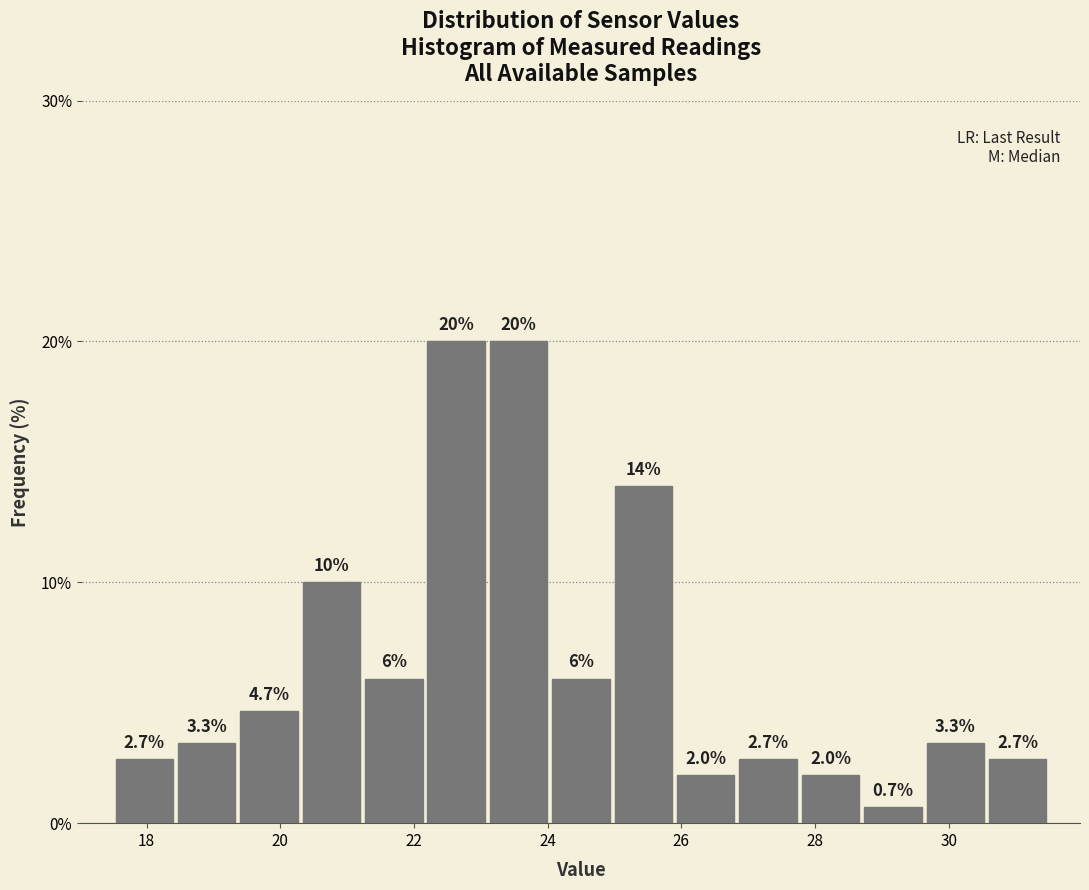

How tall is the bar that spans 29.6 to 30.6 on the x-axis? The bar edges are not printed on the chart, so give them approximately, as read against the axis.

3.3